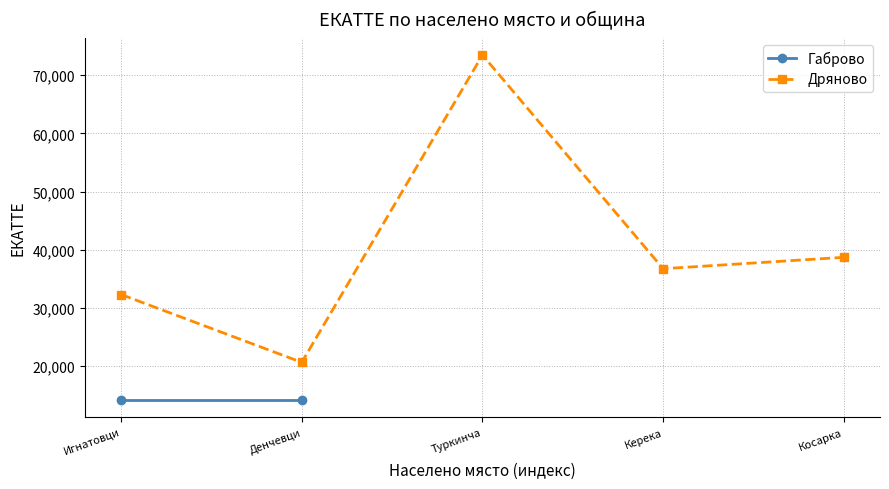

Rank the categories by value from lowest to highest.

Денчевци, Игнатовци, Керека, Косарка, Туркинча